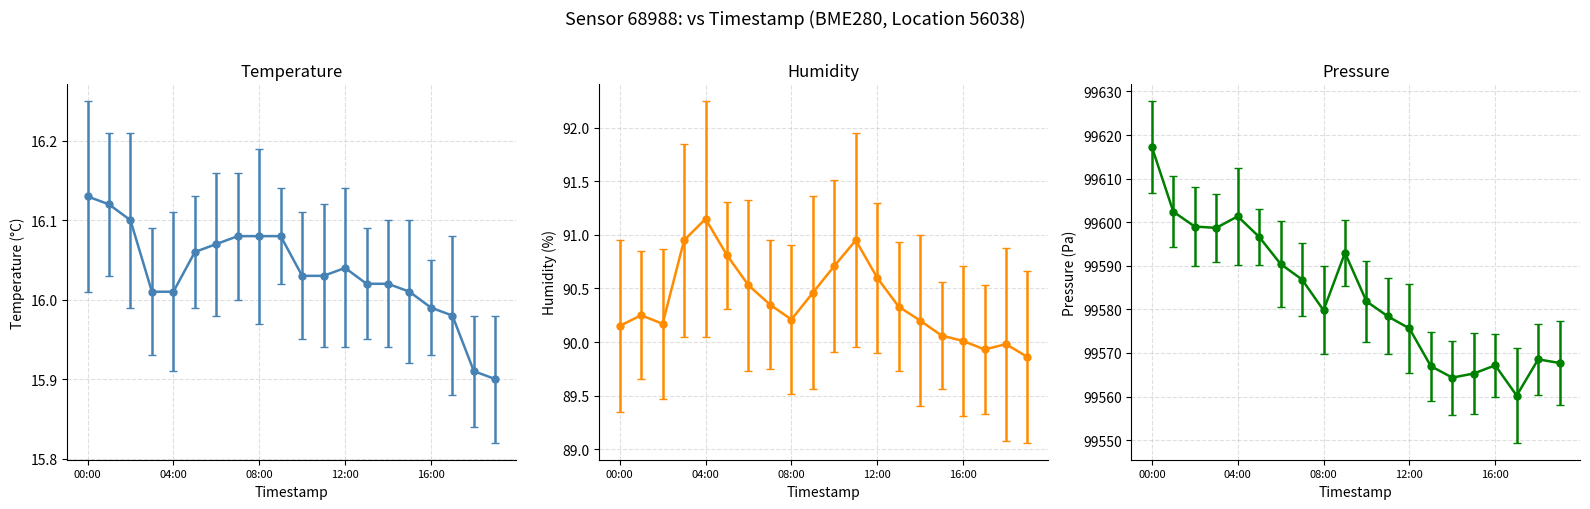

True or false: temperature and pressure cross at least once.

False